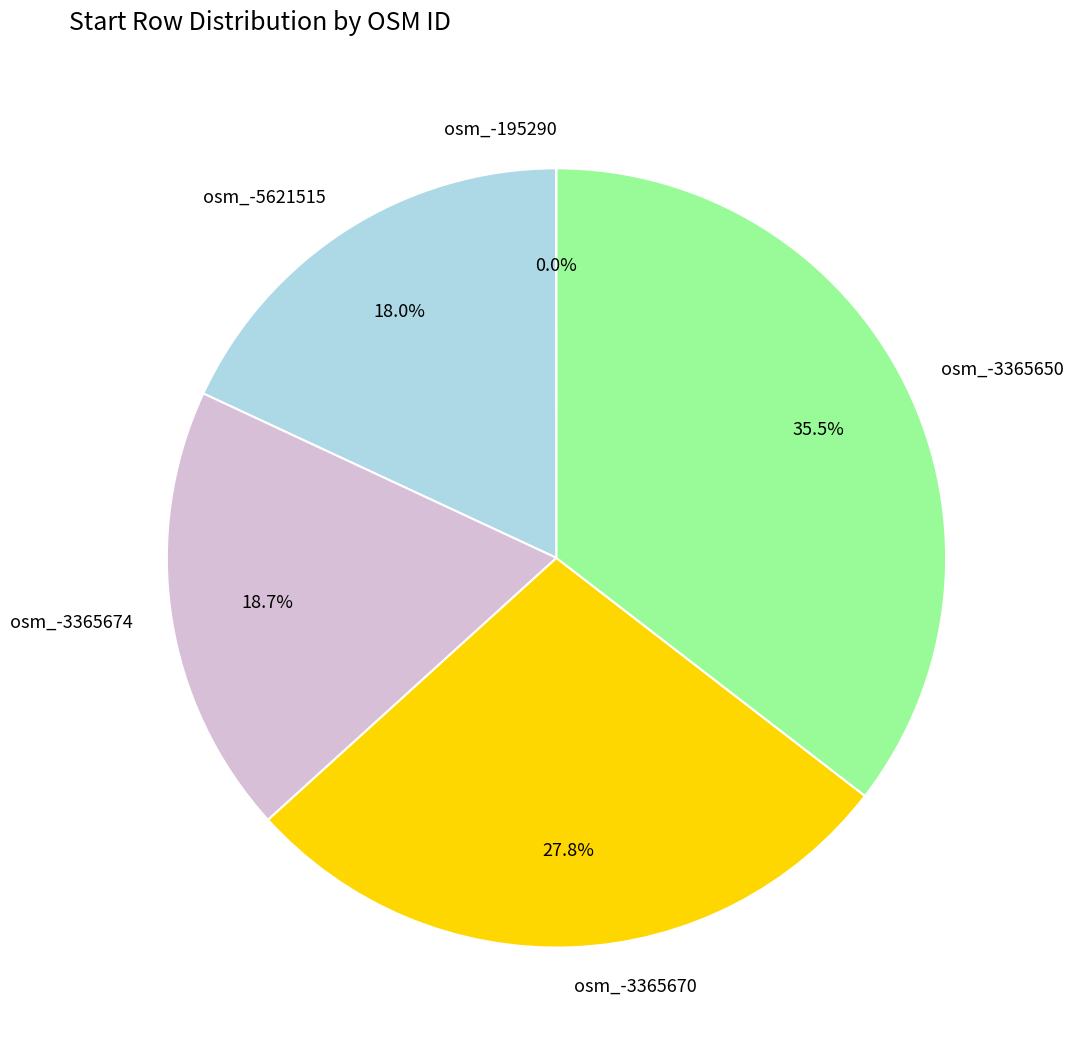

The osm_-3365674 slice represents 6% of the pie. True or false?

False